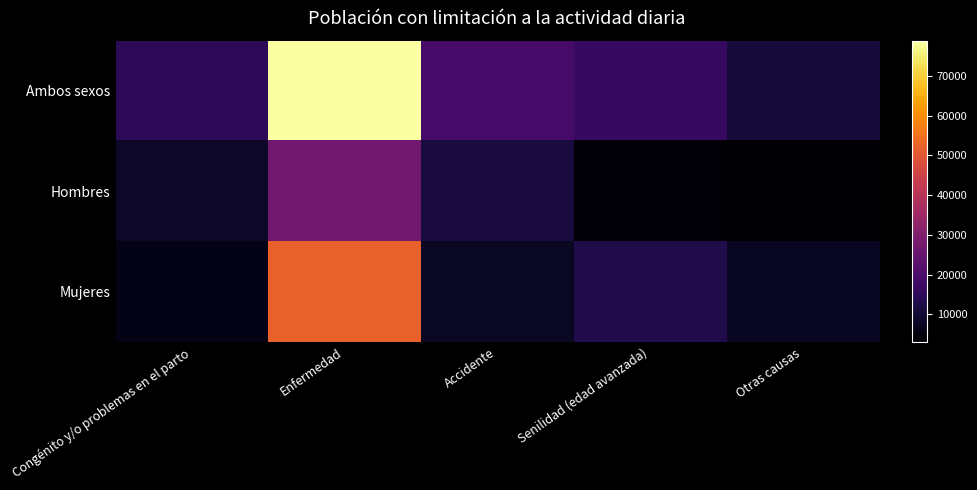

How many series are shown in this chart?

3